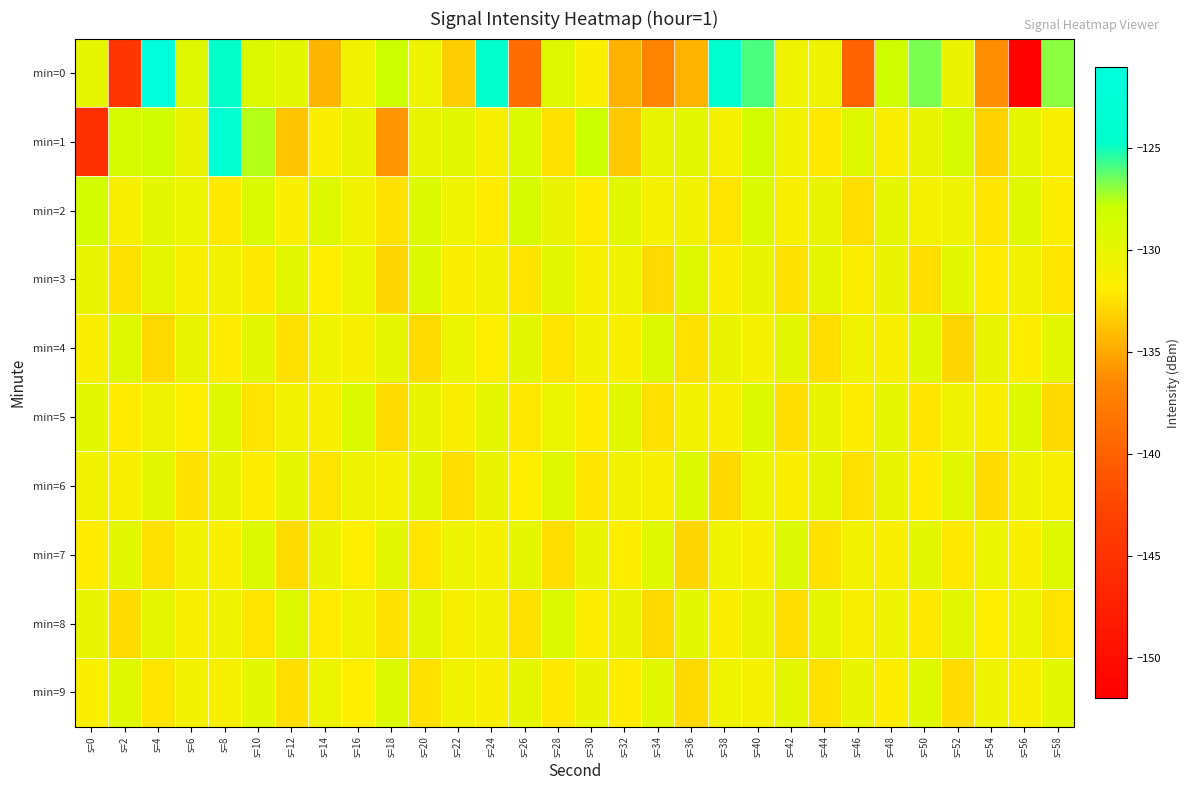

Which series has the largest total across all categories?

min=2